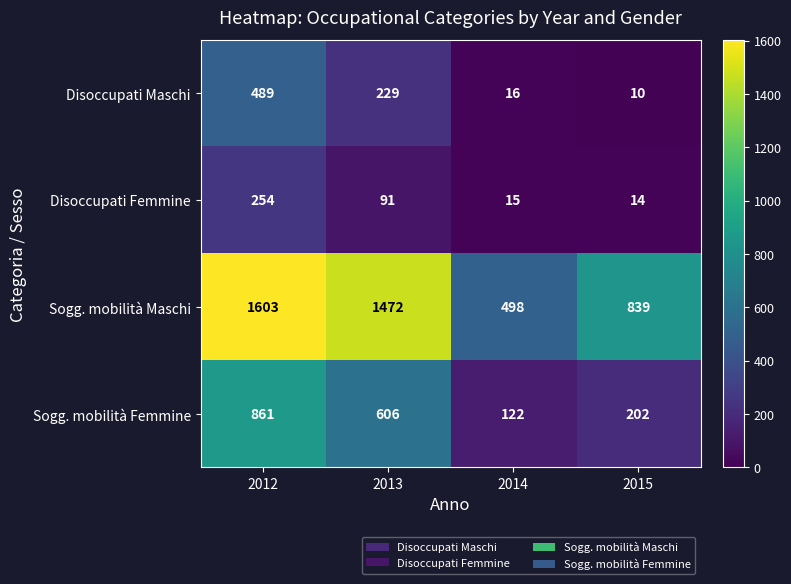

What is the difference between the maximum and minimum values in the Sogg. mobilità Femmine series?

739